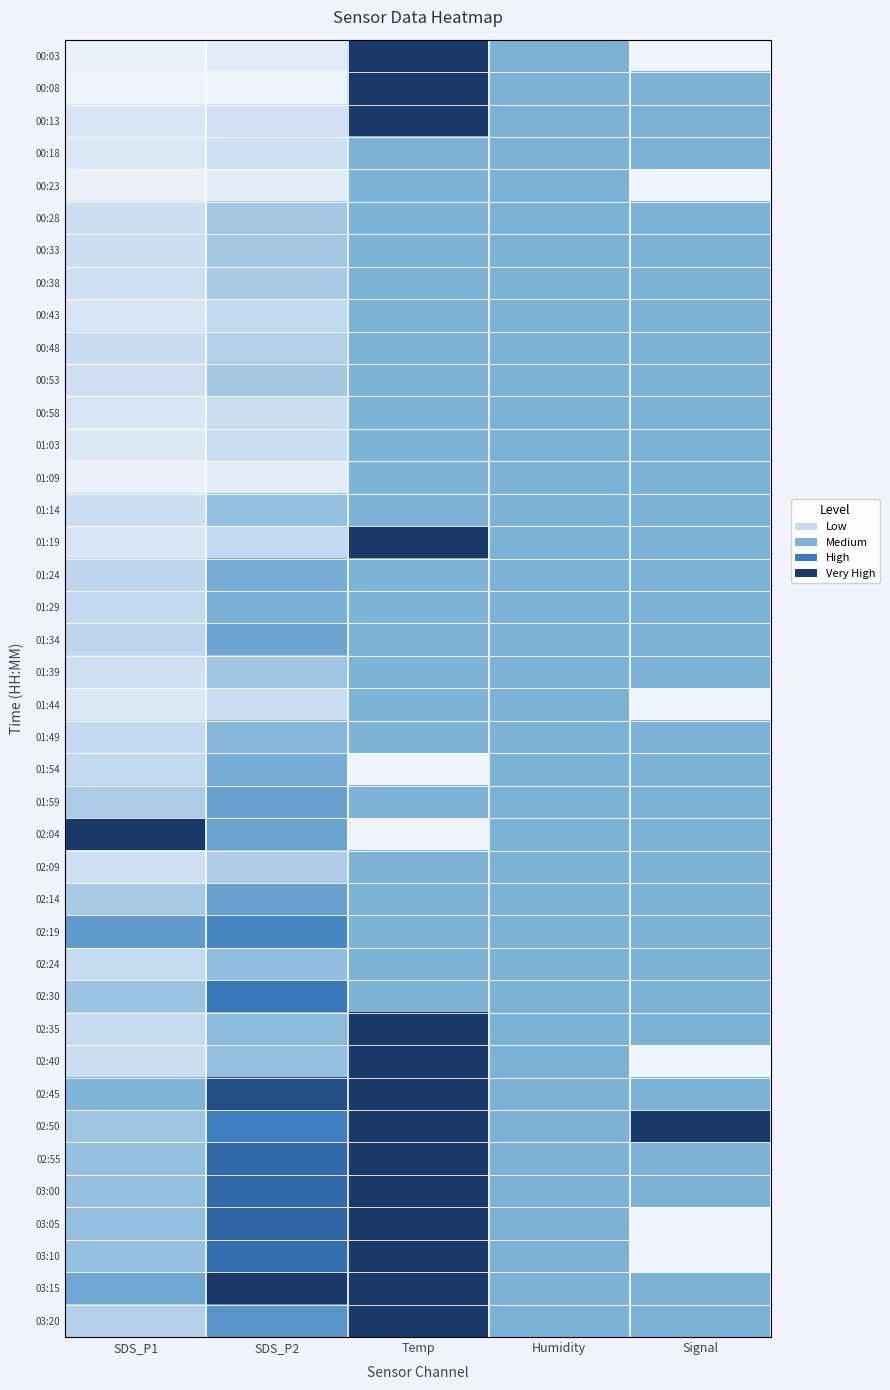

Rank the series at Humidity from lowest to highest value.

00:03, 00:08, 00:13, 00:18, 00:23, 00:28, 00:33, 00:38, 00:43, 00:48, 00:53, 00:58, 01:03, 01:09, 01:14, 01:19, 01:24, 01:29, 01:34, 01:39, 01:44, 01:49, 01:54, 01:59, 02:04, 02:09, 02:14, 02:19, 02:24, 02:30, 02:35, 02:40, 02:45, 02:50, 02:55, 03:00, 03:05, 03:10, 03:15, 03:20